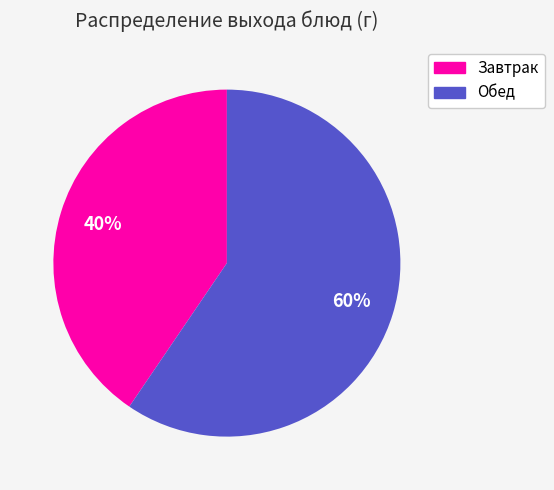

How many segments does this pie chart have?

2